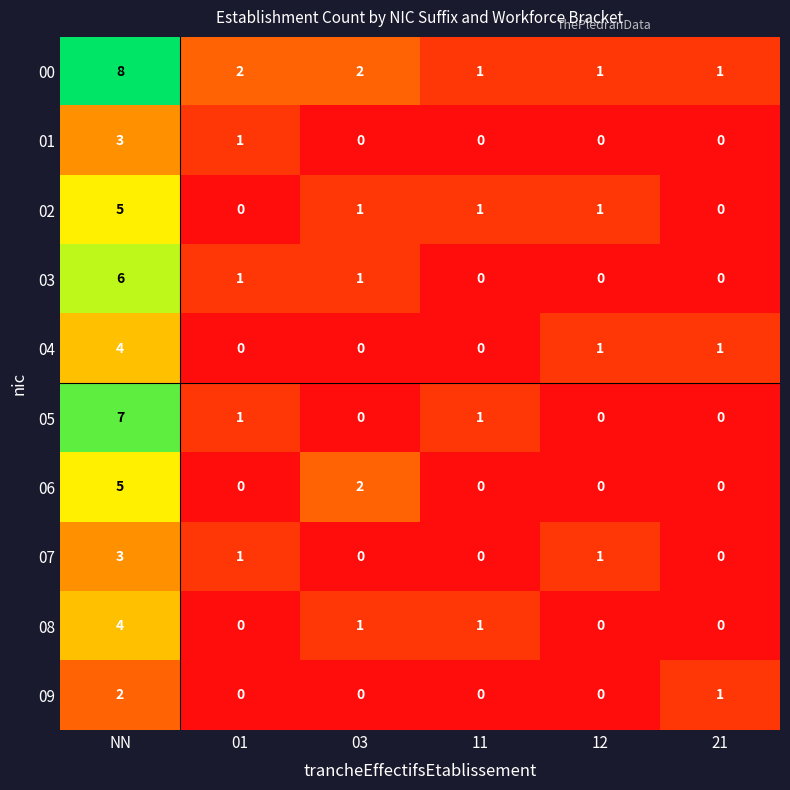

The value of 09 at 11 is 0. True or false?

True